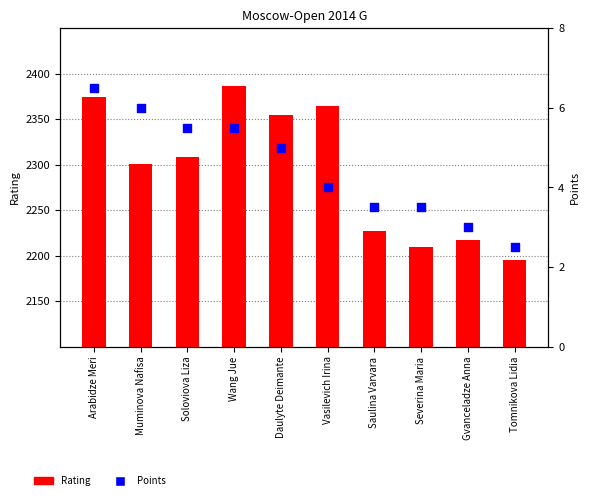

At which category is the sum across all series the highest?

Wang Jue